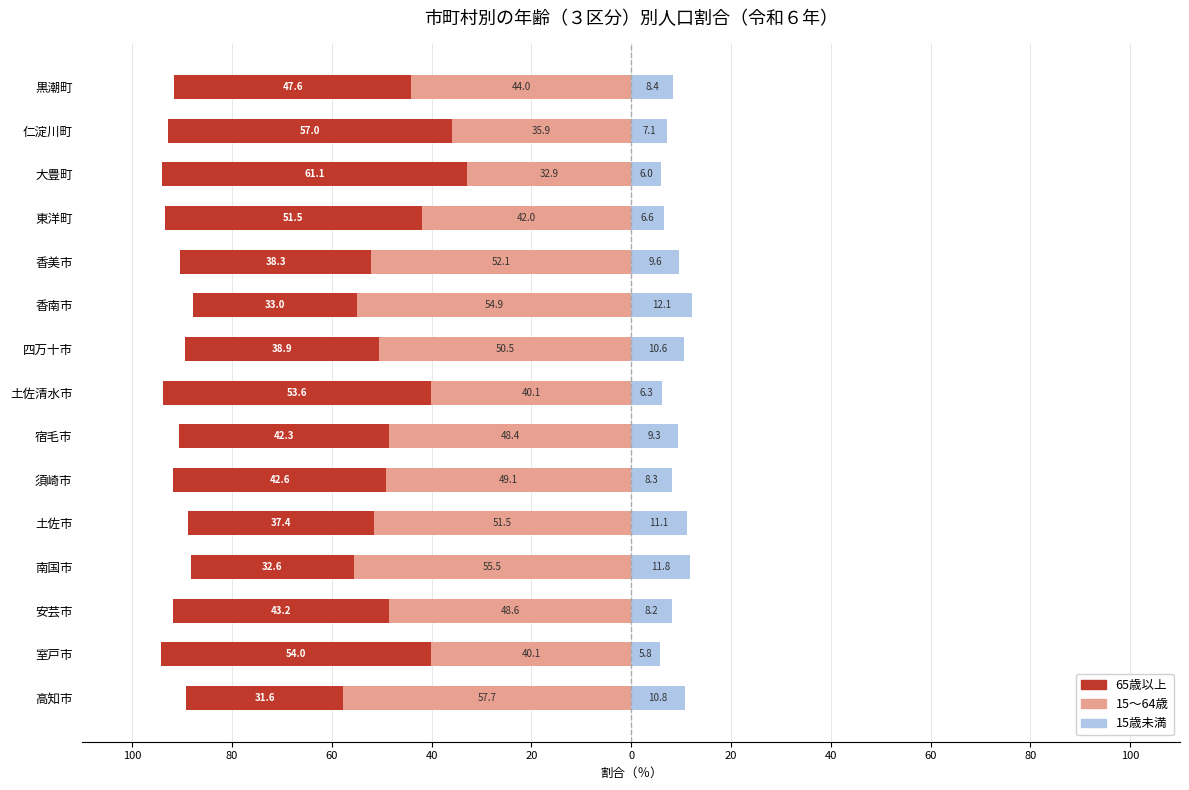

How many data points in 15歳未満 are above 8?

10